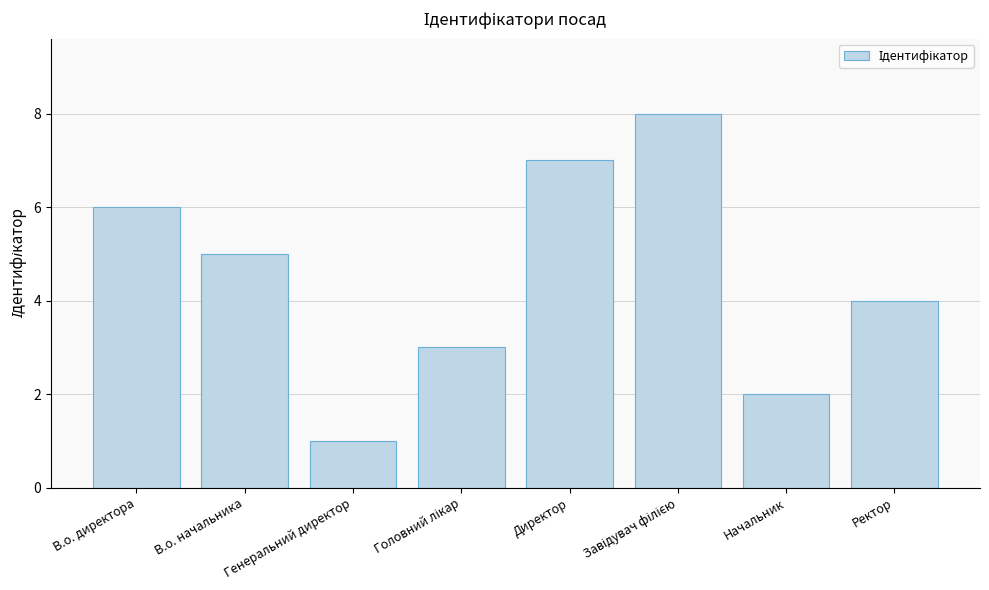

What is the sum of all values?

36